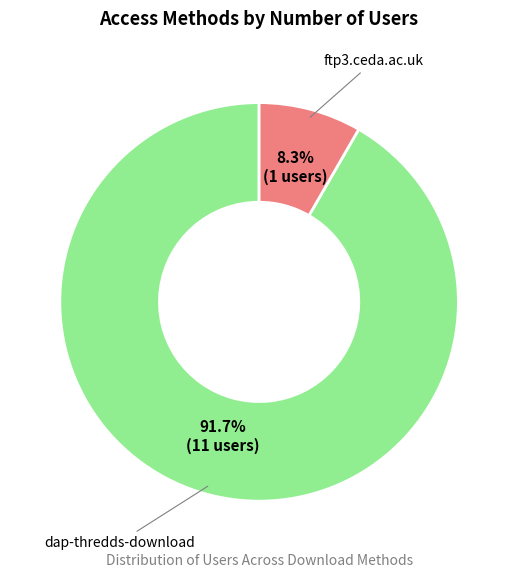

To the nearest percent, what percentage of the pie is ftp3.ceda.ac.uk?

8%